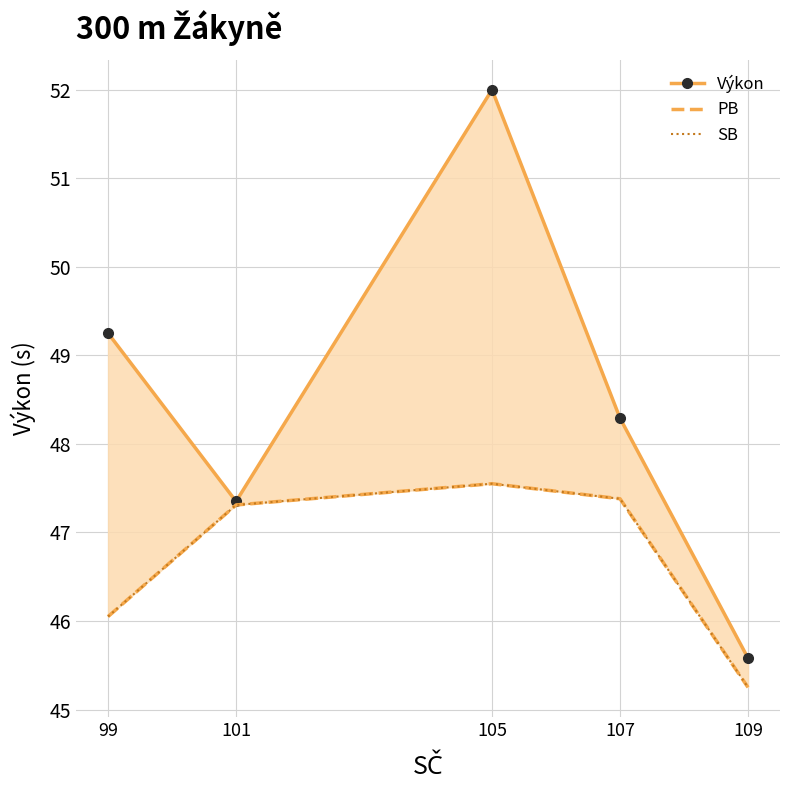

Reading left to right, list all the values displayed in this chart.

Výkon: 49.2	47.4	52.0	48.3	45.6
PB: 46.0	47.3	47.5	47.4	45.2
SB: 46.0	47.3	47.5	47.4	45.2